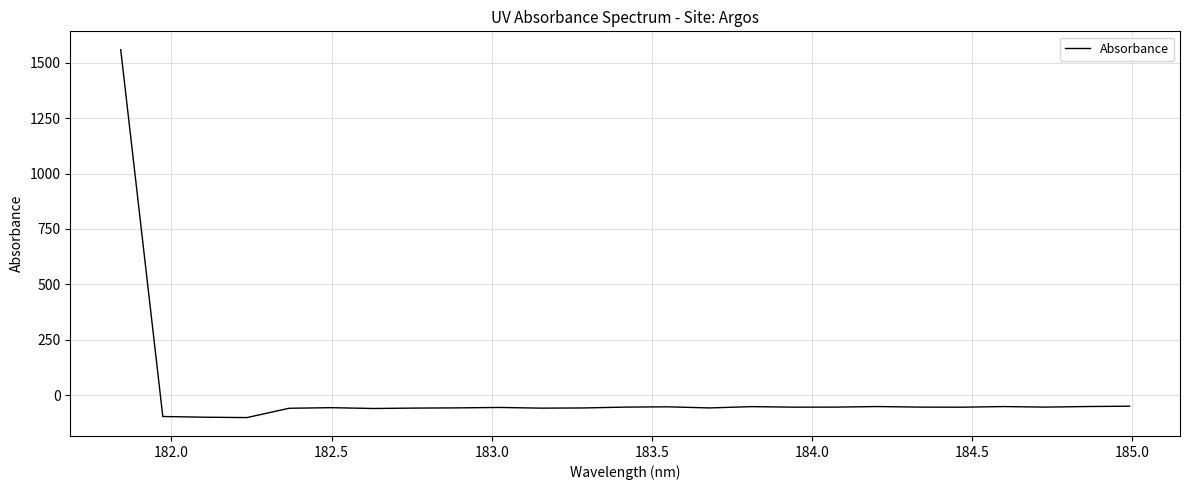

Count the number of data series in this chart.

1